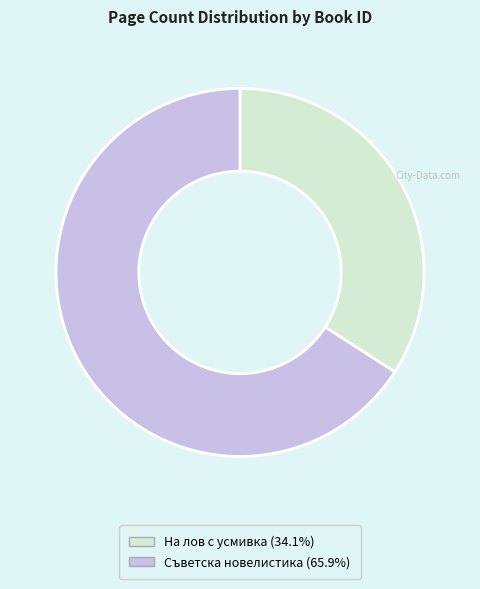

Does any single category account for the majority?

Yes